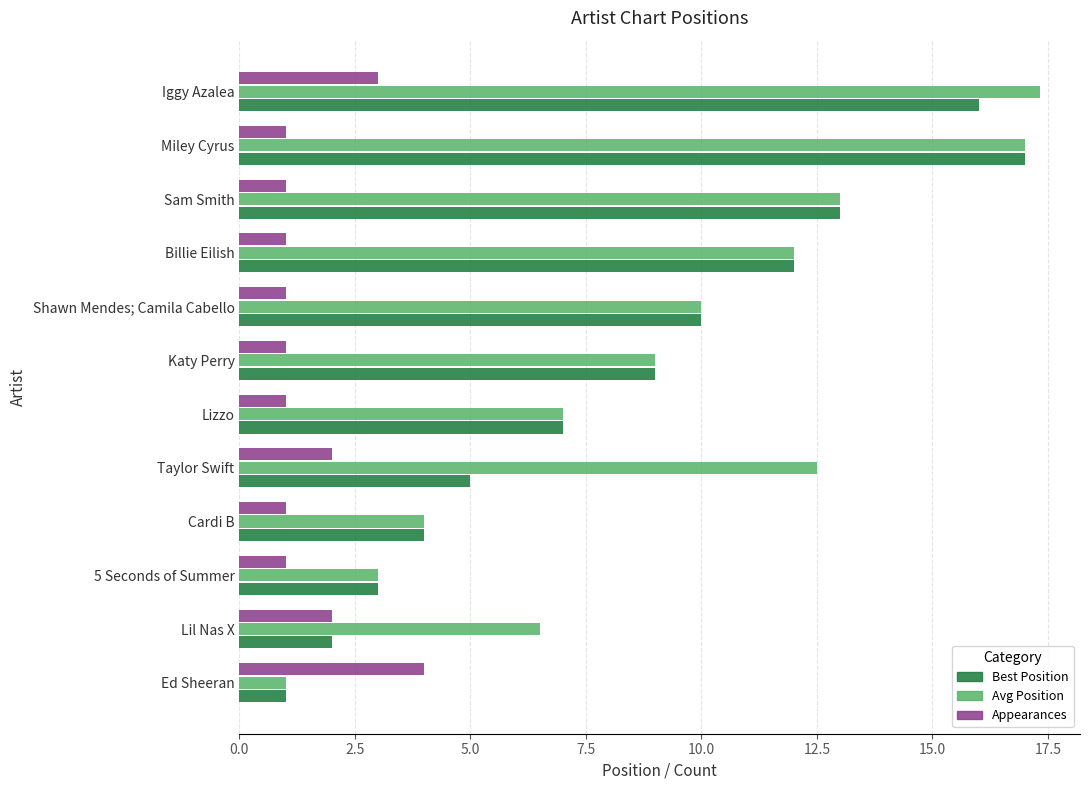

What is the difference between the highest and lowest values at Billie Eilish?

11.0